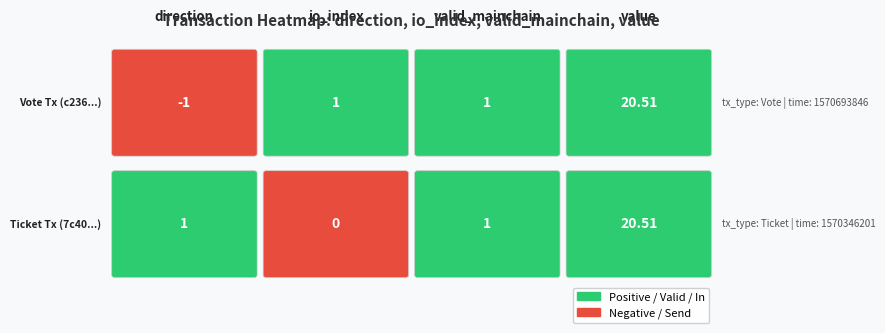

List the series in order of their peak value, lowest first.

c236561294a7daa3946662384dd541735b81eba..., 7c40bee882d3a1cd01744e3ae19d437150b4ec1...